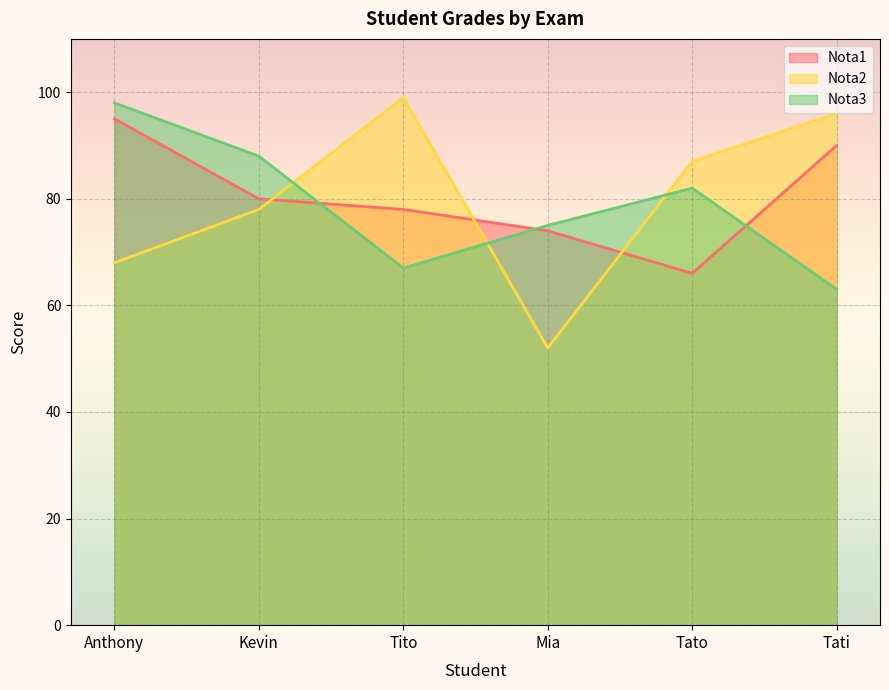

How many data points does each series have?

6